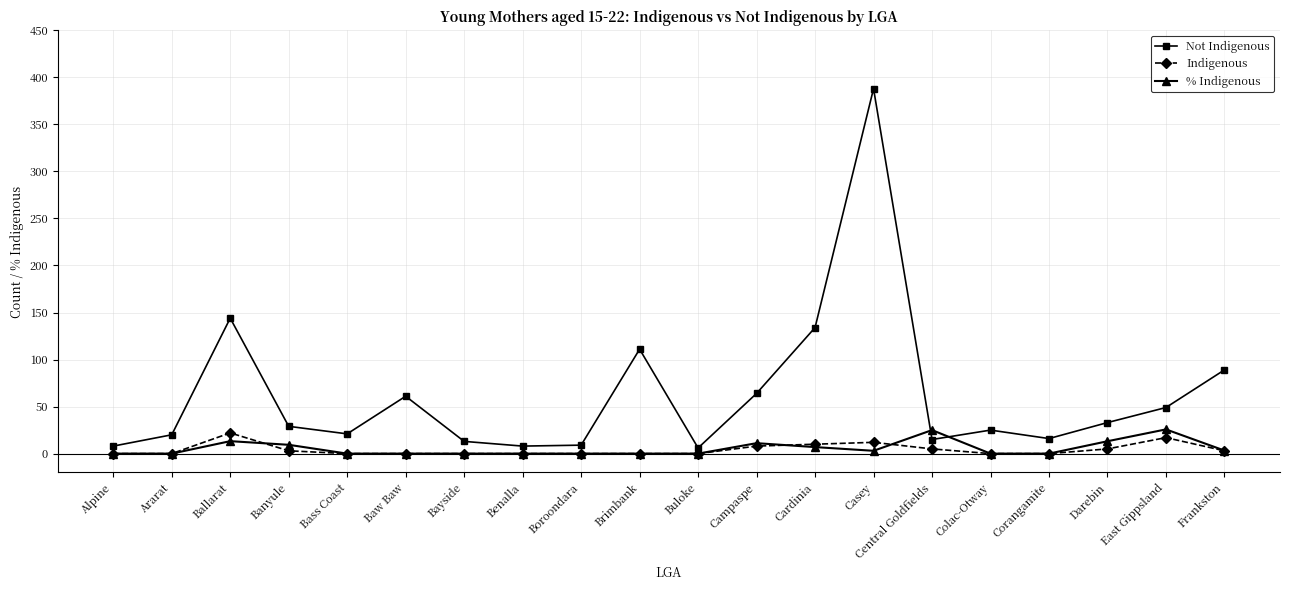

The value of Indigenous at Colac-Otway is 0.0. True or false?

True